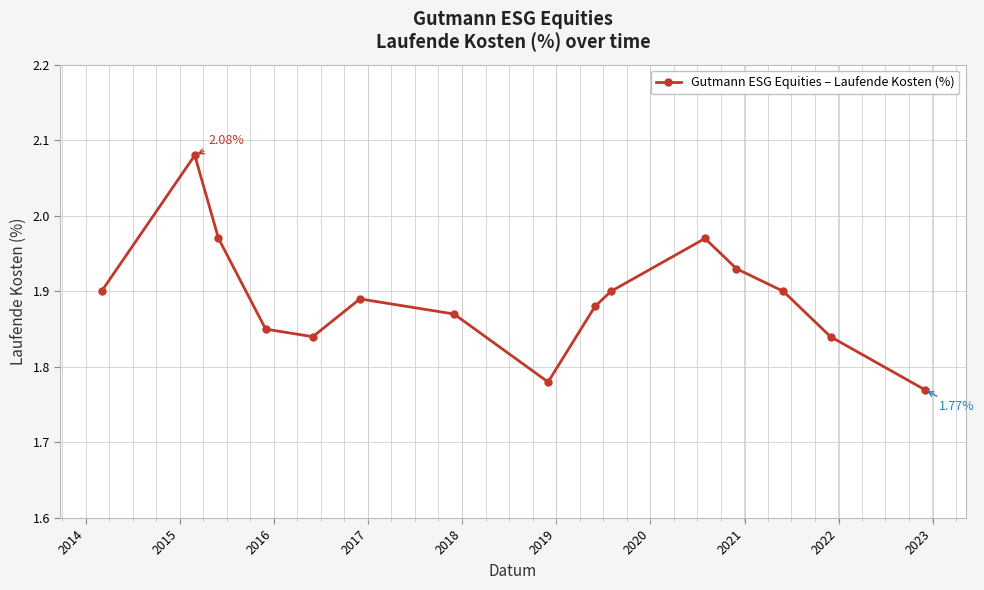

What is the difference between the second highest and minimum values?

0.2